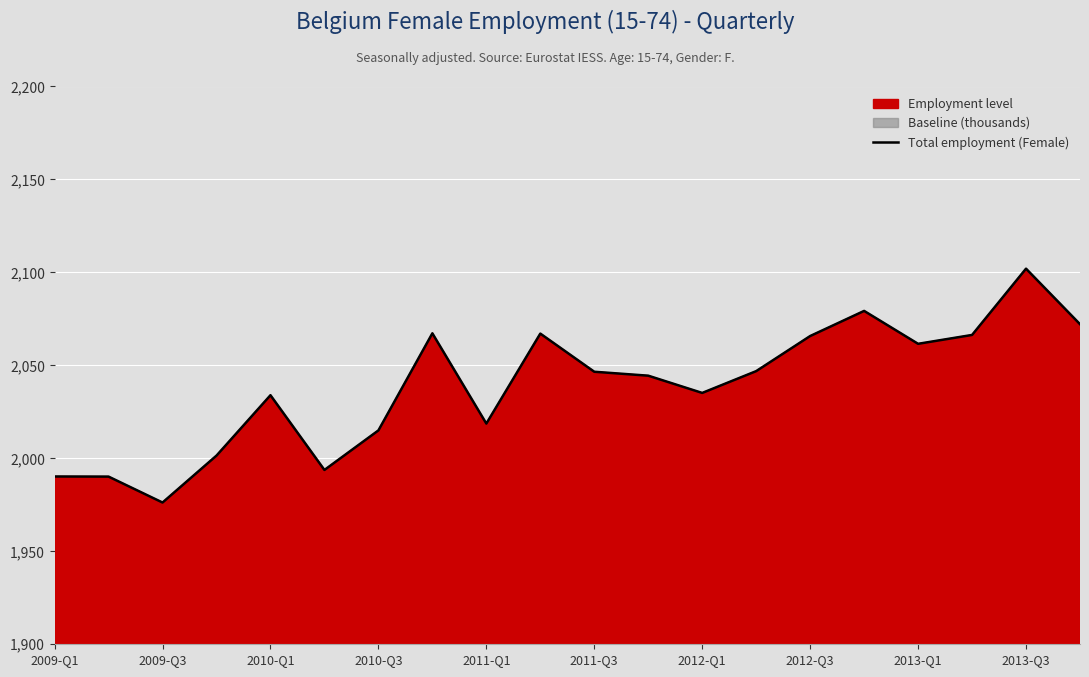

Which category has the highest value in the Total employment (Female) series?

2013-Q3